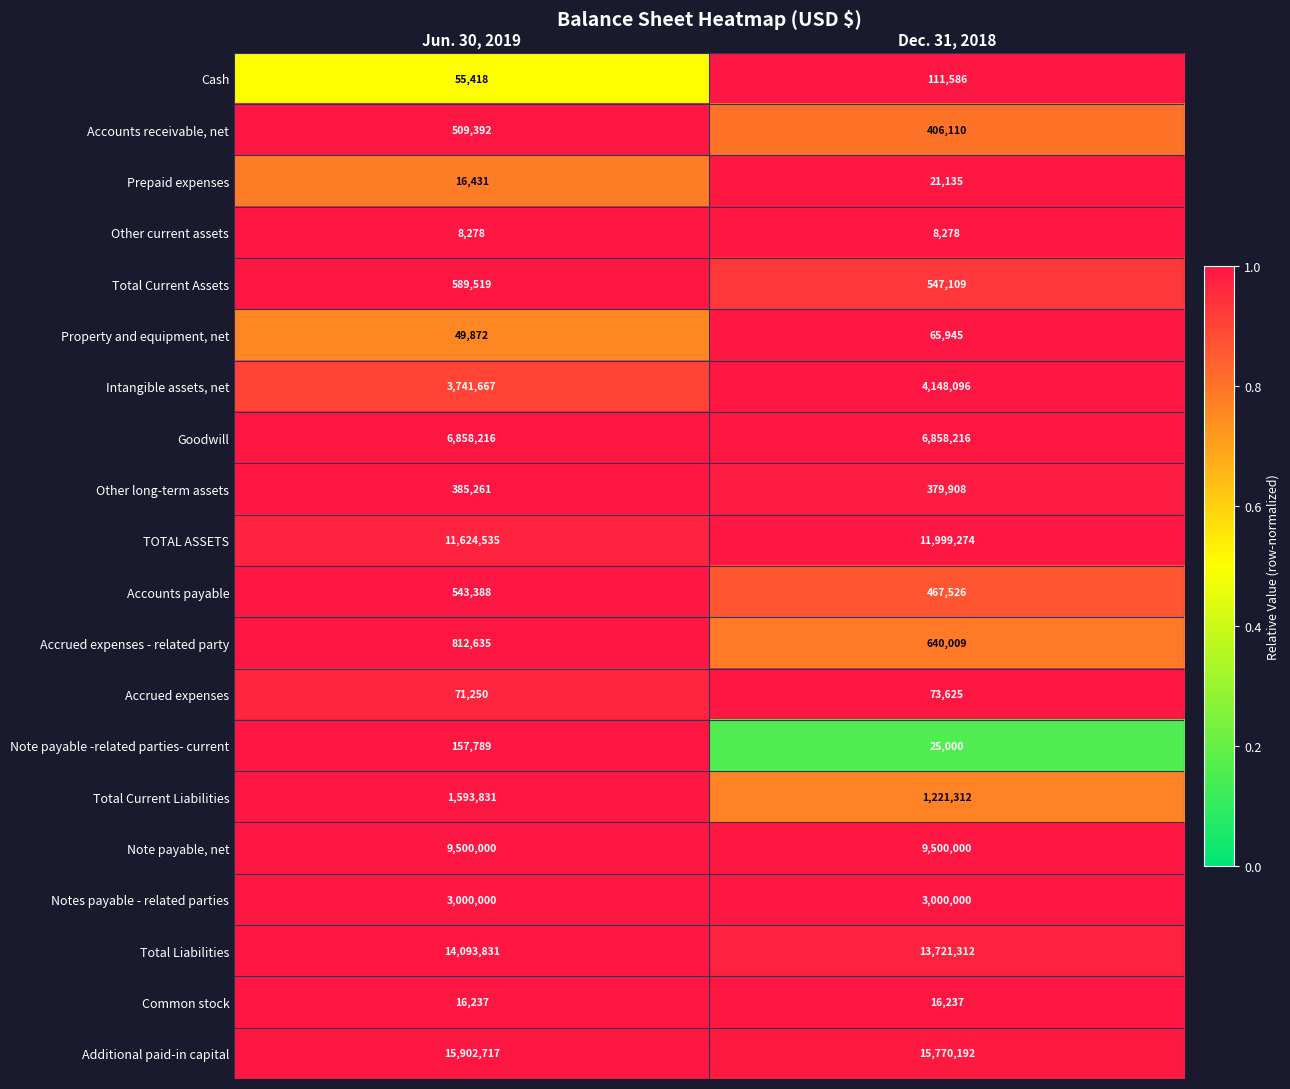

Rank the series by their maximum value, from highest to lowest.

Additional paid-in capital, Total Liabilities, TOTAL ASSETS, Note payable, net, Goodwill, Intangible assets, net, Notes payable - related parties, Total Current Liabilities, Accrued expenses - related party, Total Current Assets, Accounts payable, Accounts receivable, net, Other long-term assets, Note payable -related parties- current, Cash, Accrued expenses, Property and equipment, net, Prepaid expenses, Common stock, Other current assets